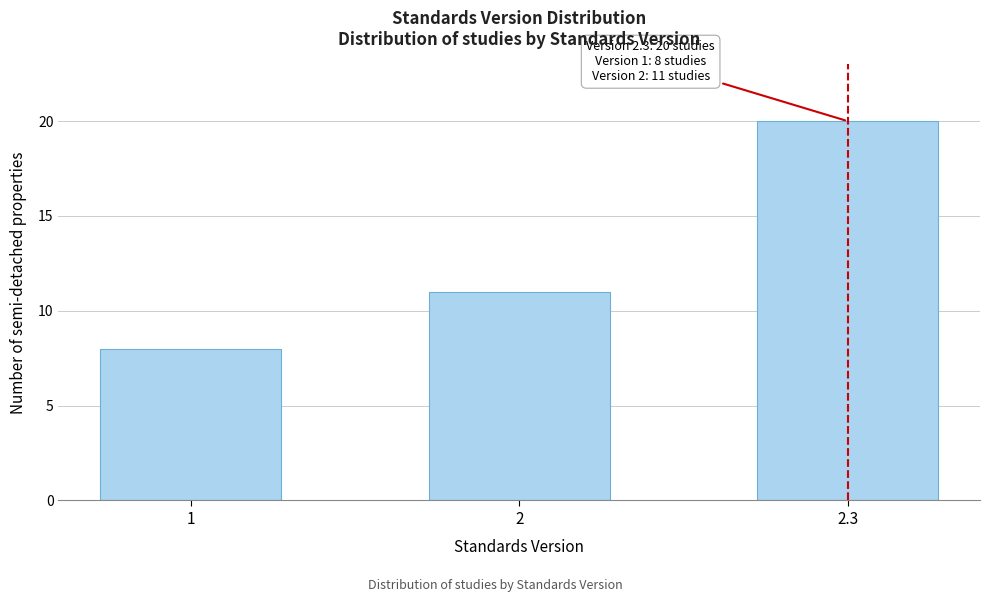

Reading left to right, transcribe all the data shown in this chart.

1=8	2=11	2.3=20